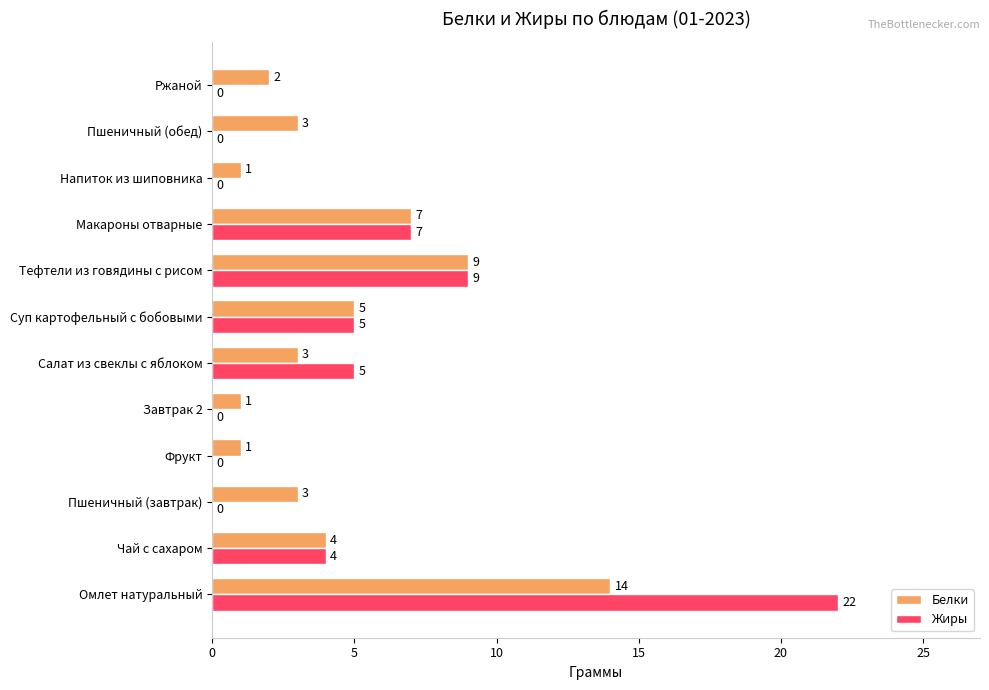

What is the sum of the Белки values at Напиток из шиповника and Макароны отварные?

8